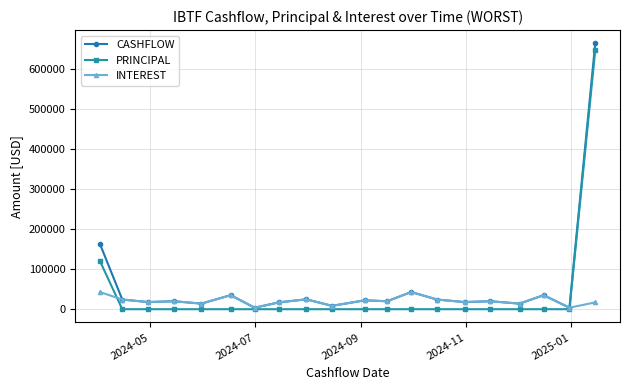

Which series has the widest spread of values?

CASHFLOW